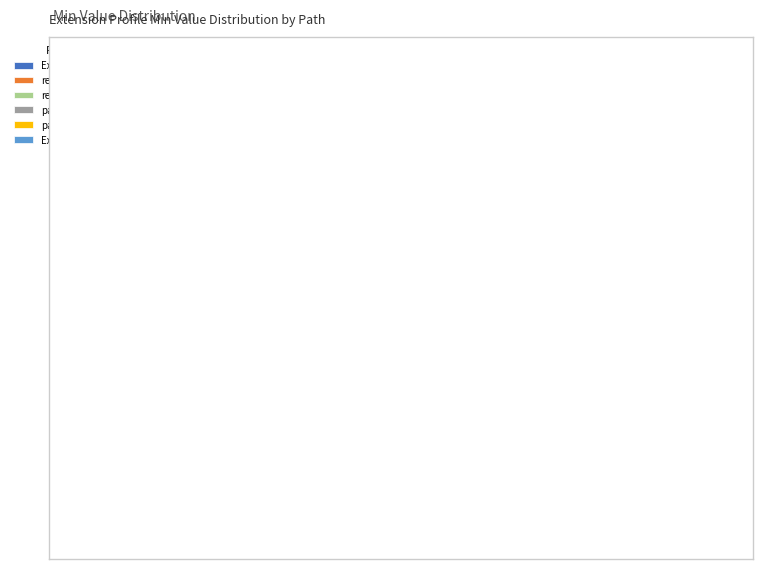

Combined, do reference.url and path account for over 50%?

No